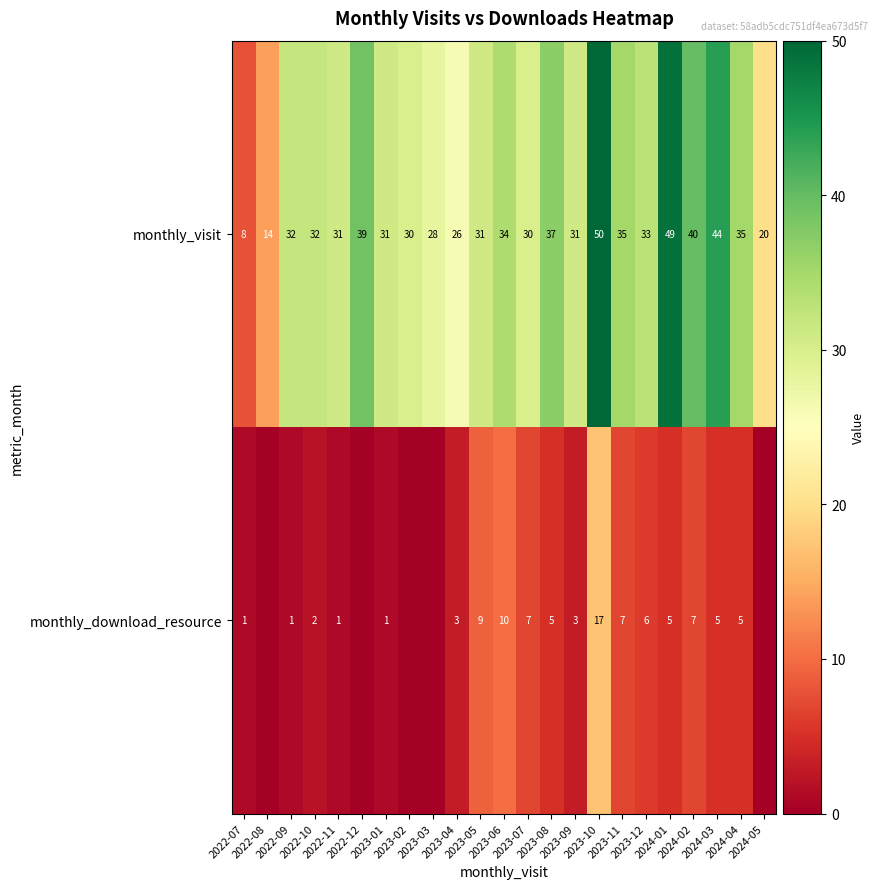

At which category is the sum across all series the highest?

2023-10